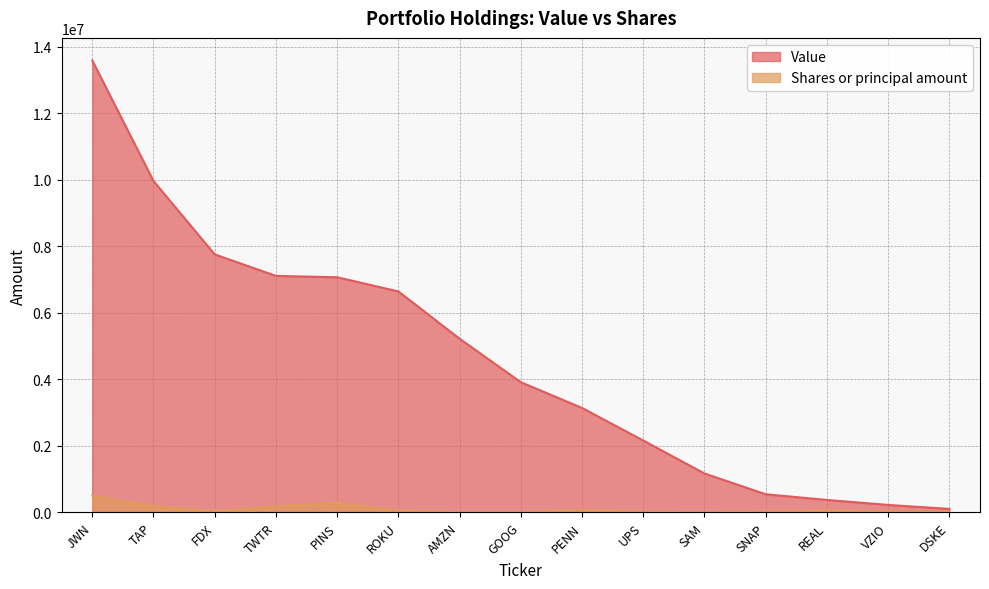

What is the difference between the Value values at UPS and TWTR?

4950000